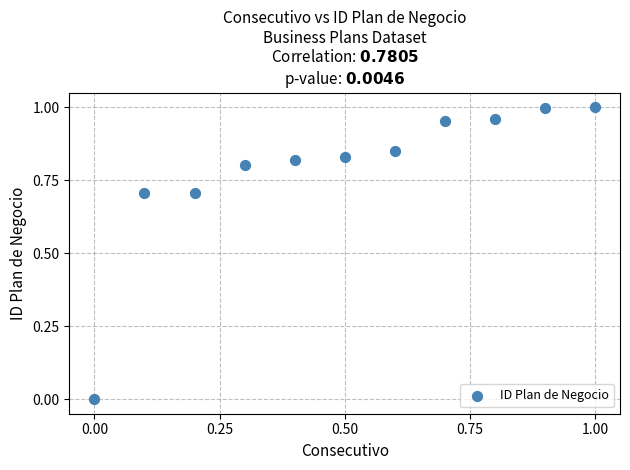

What is the average X value?

0.5